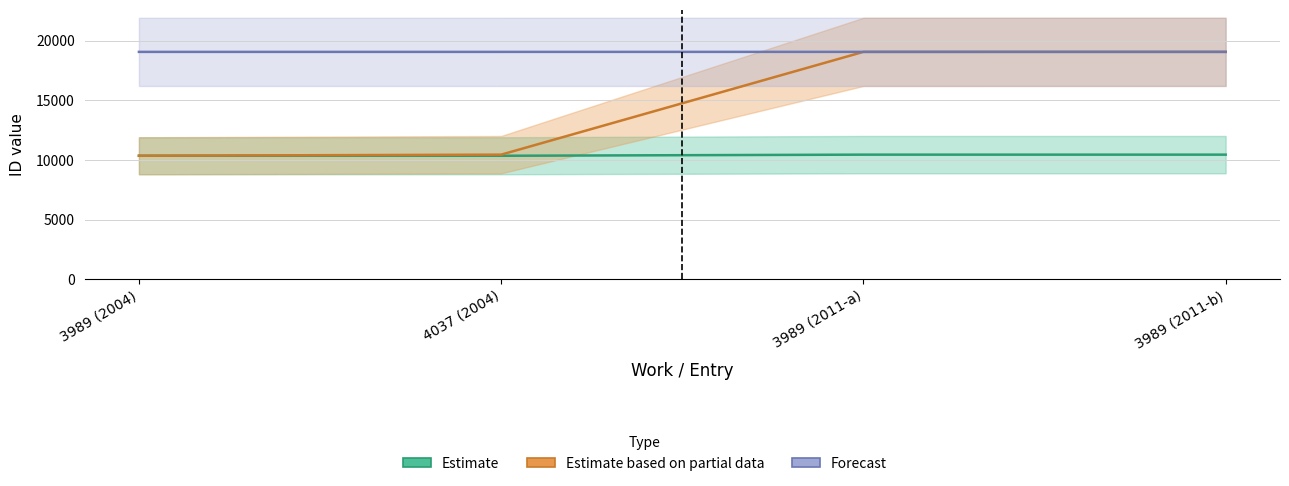

True or false: Forecast and Estimate intersect in this chart.

False